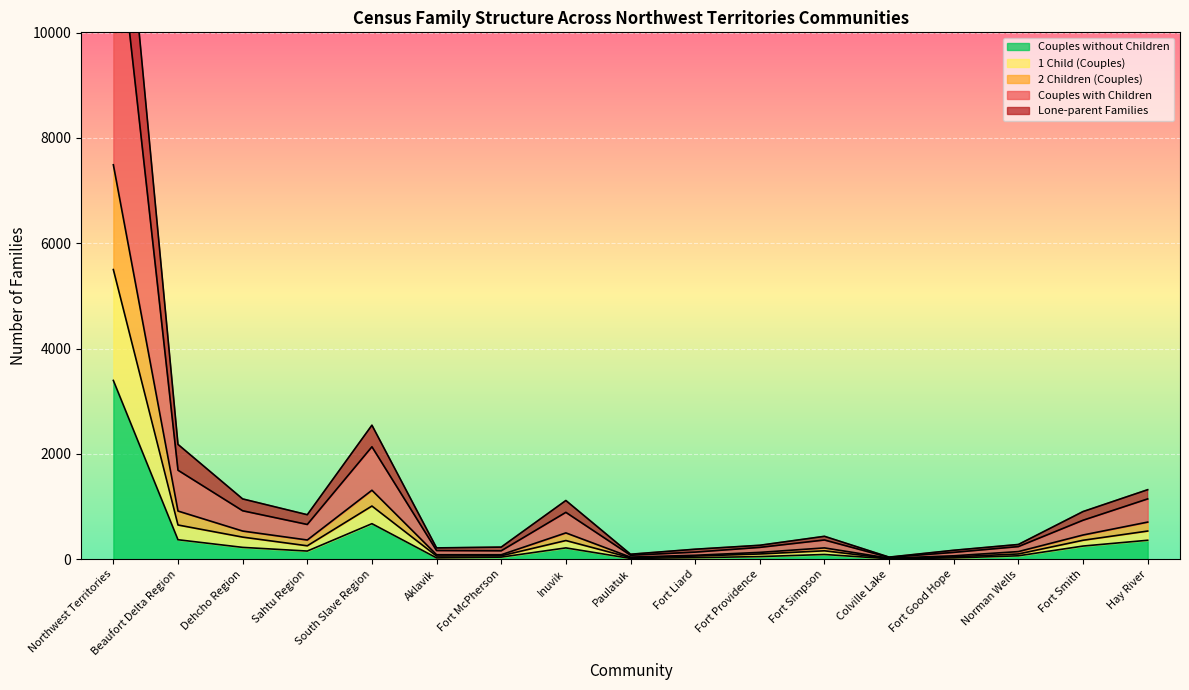

Does the chart display data point markers on the line(s)?

No